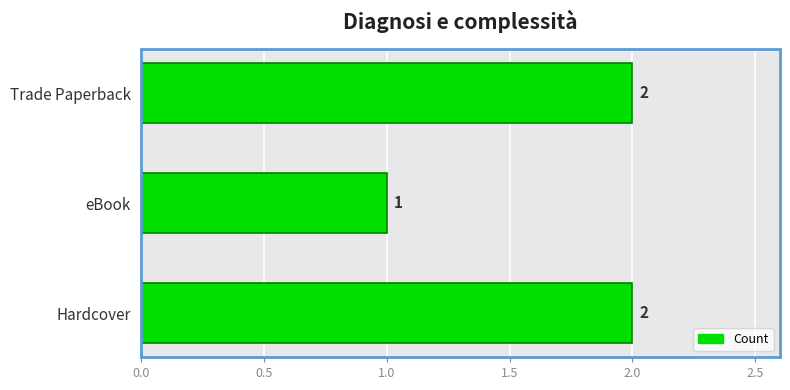

The chart shows a value of 1 at eBook. True or false?

True